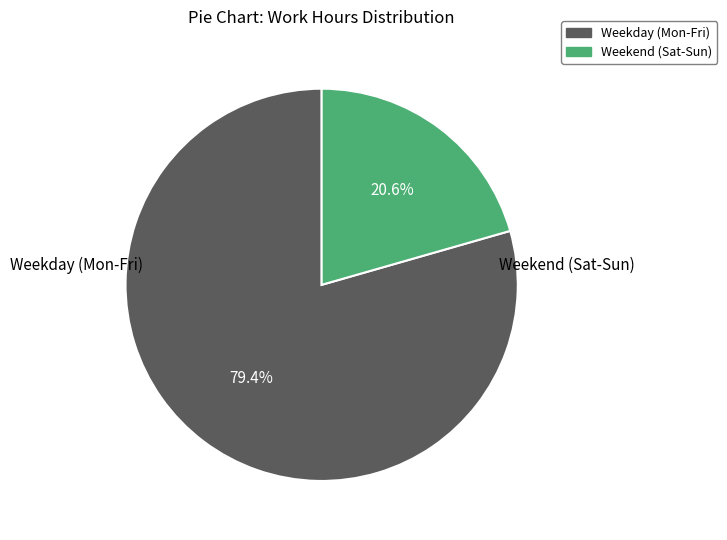

What is the smallest slice in the pie chart?

Weekend (Sat-Sun)